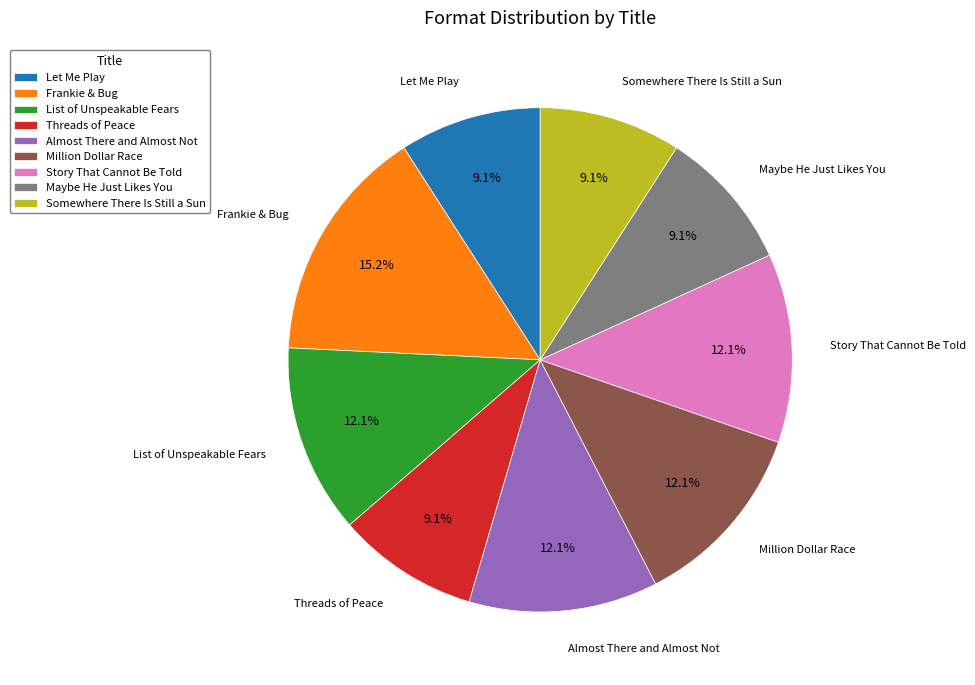

How much of the chart is everything except Story That Cannot Be Told?

87.9%